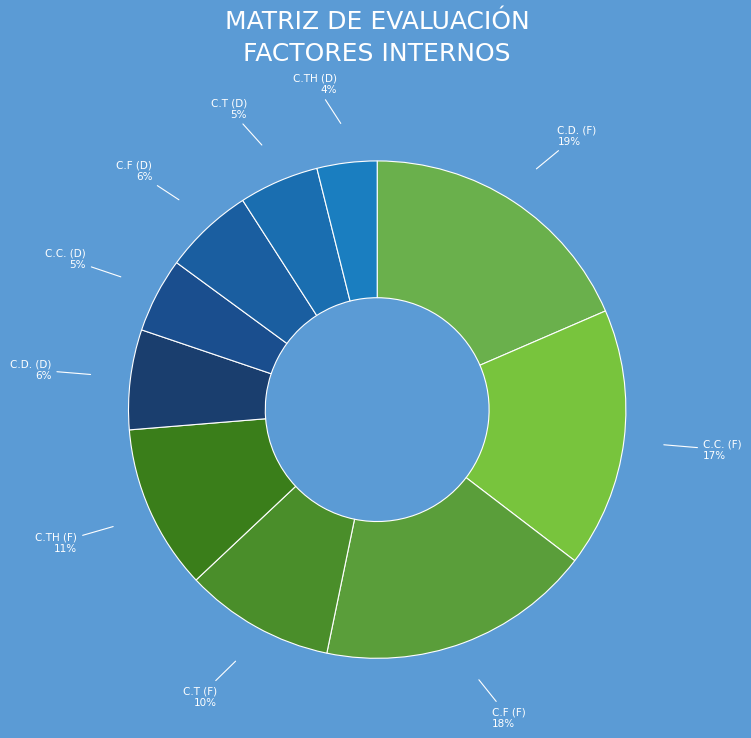

Approximately how many times larger is the value at C.TH (F) compared to C.F (D)?

1.8